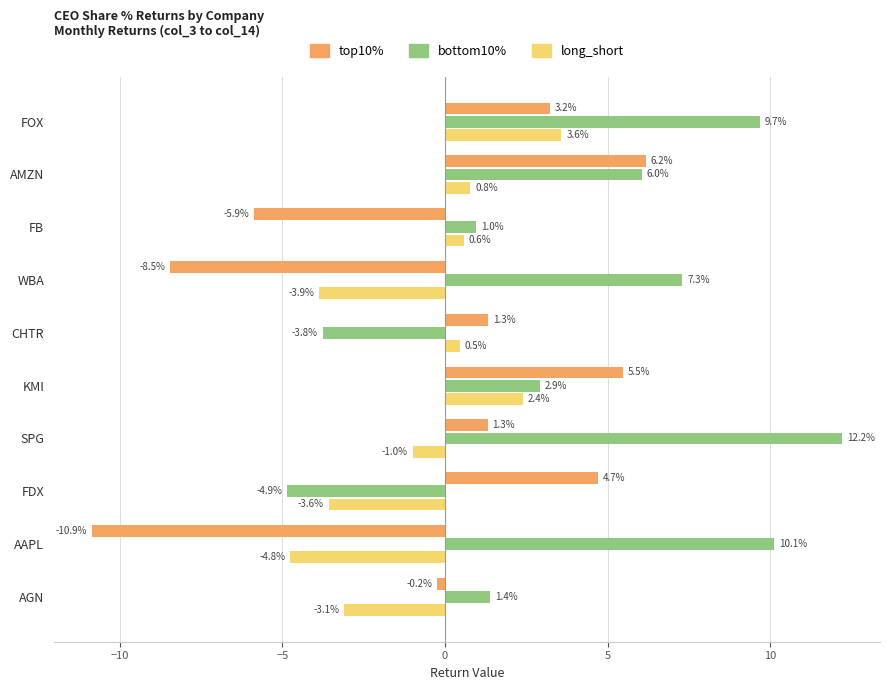

Read the bottom10% value at SPG.

12.2